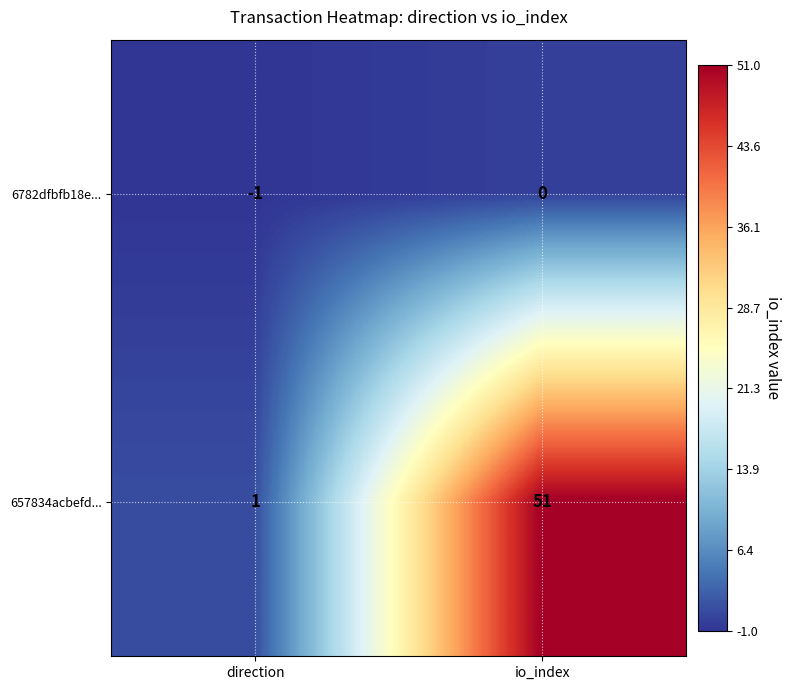

The value of 6782dfbfb18e... at direction is -1. True or false?

True